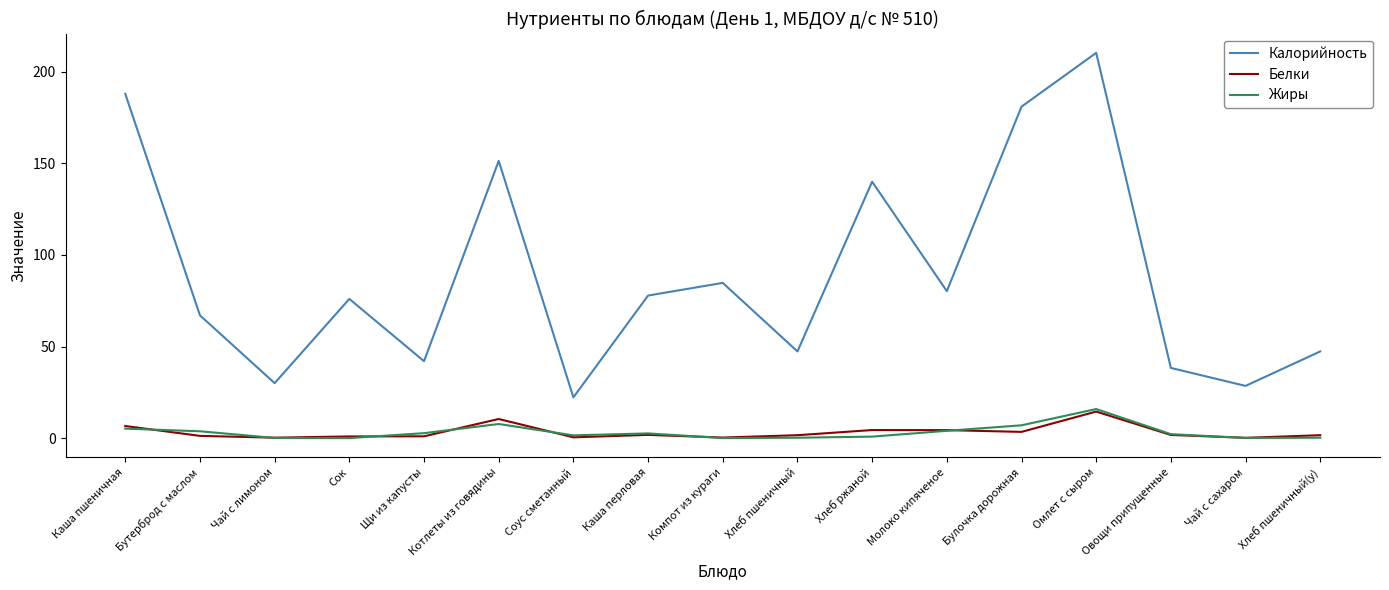

What is the highest value of the Калорийность series?

210.4